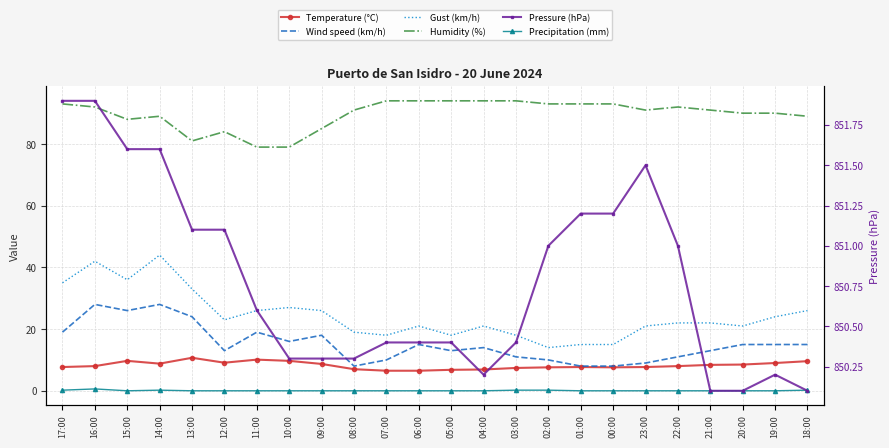

What is the maximum value for Wind speed (km/h)?

28.0